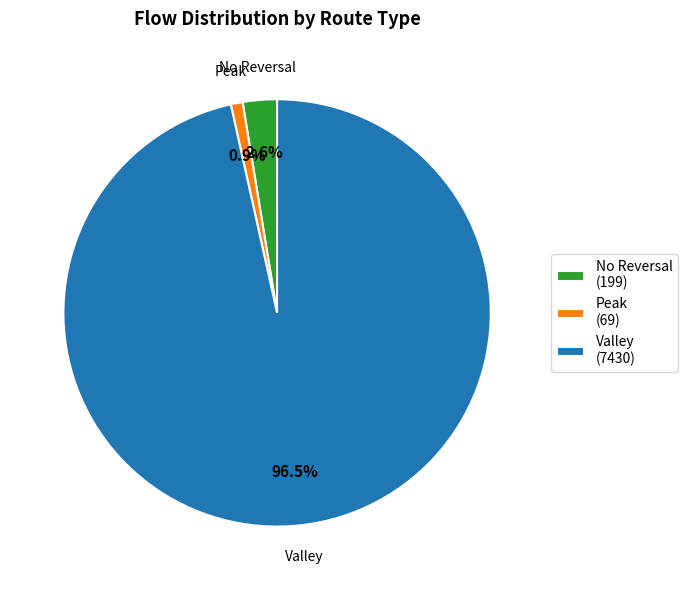

What is the total percentage of Valley (7430) and Peak (69)?

97.4%